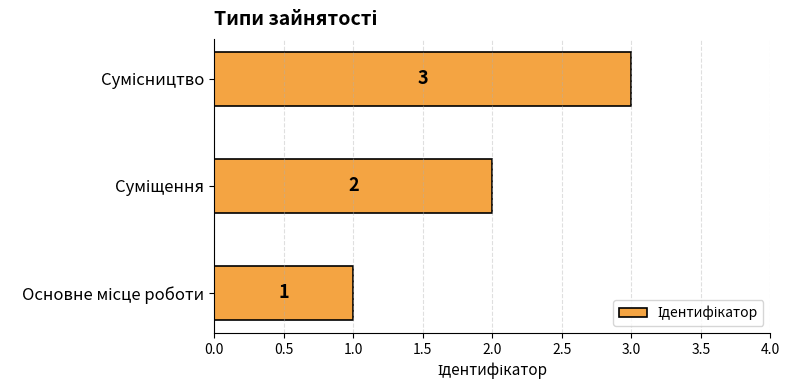

Does the chart contain any negative values?

No